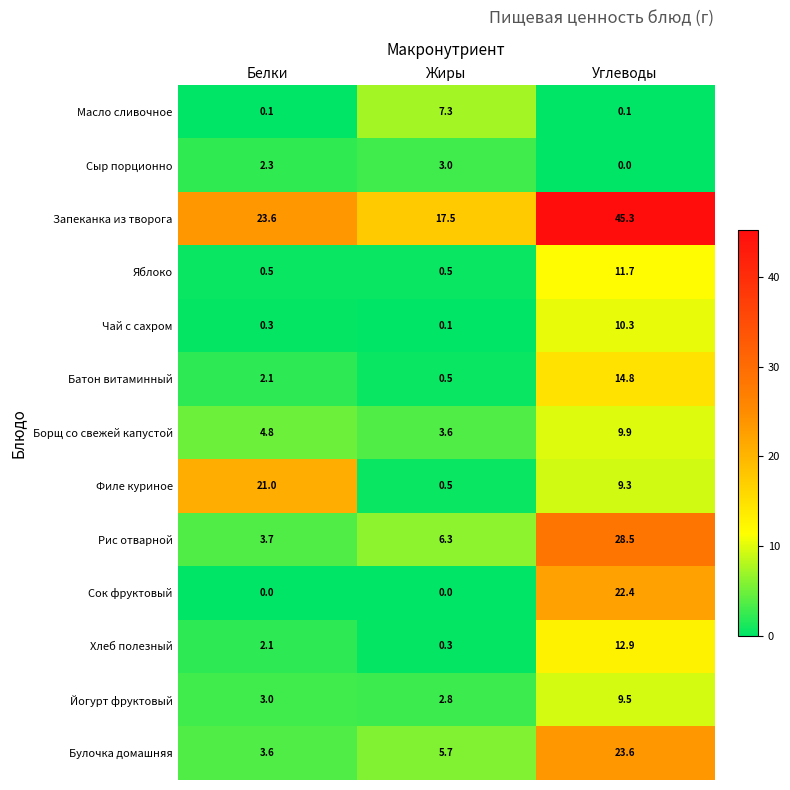

Rank the series by their maximum value, from highest to lowest.

Запеканка из творога, Рис отварной, Булочка домашняя, Сок фруктовый, Филе куриное, Батон витаминный, Хлеб полезный, Яблоко, Чай с сахром, Борщ со свежей капустой, Йогурт фруктовый, Масло сливочное, Сыр порционно